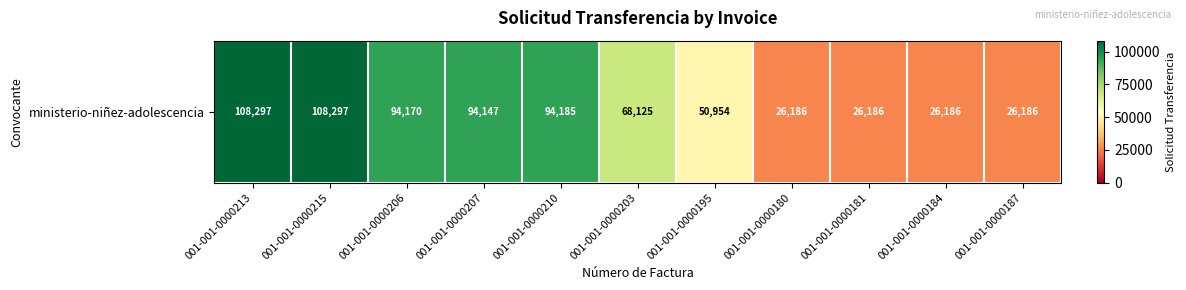

What is the average value?

65720